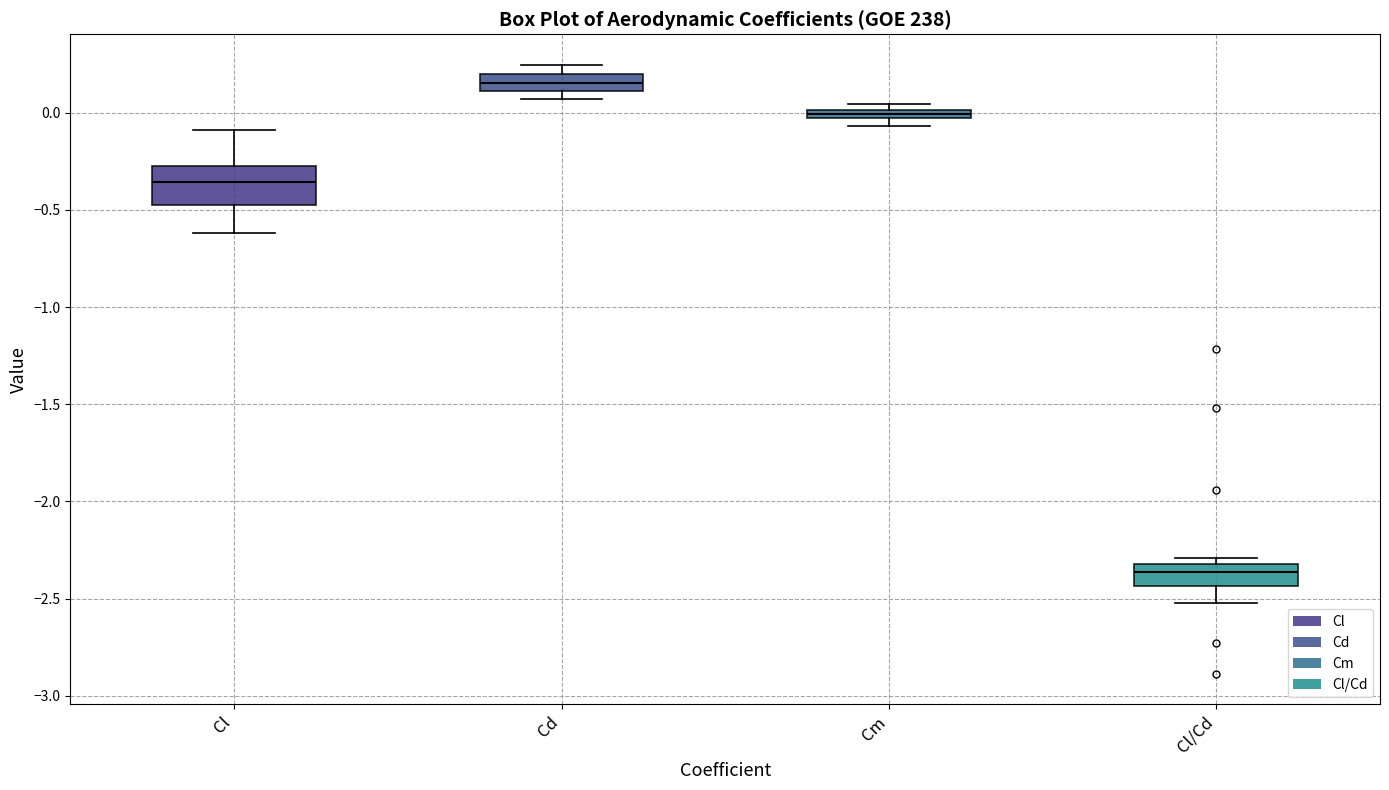

Which box's median line is the highest?

Cd